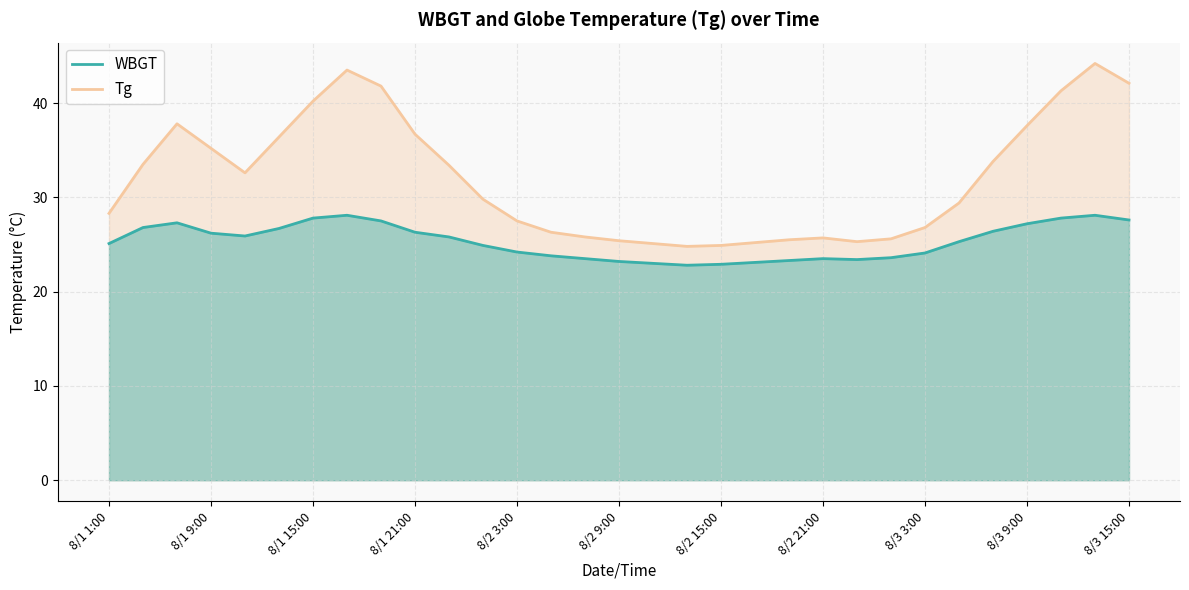

What is the sum of the Tg values at 8/1 1:00 and 8/2 5:00?

54.6